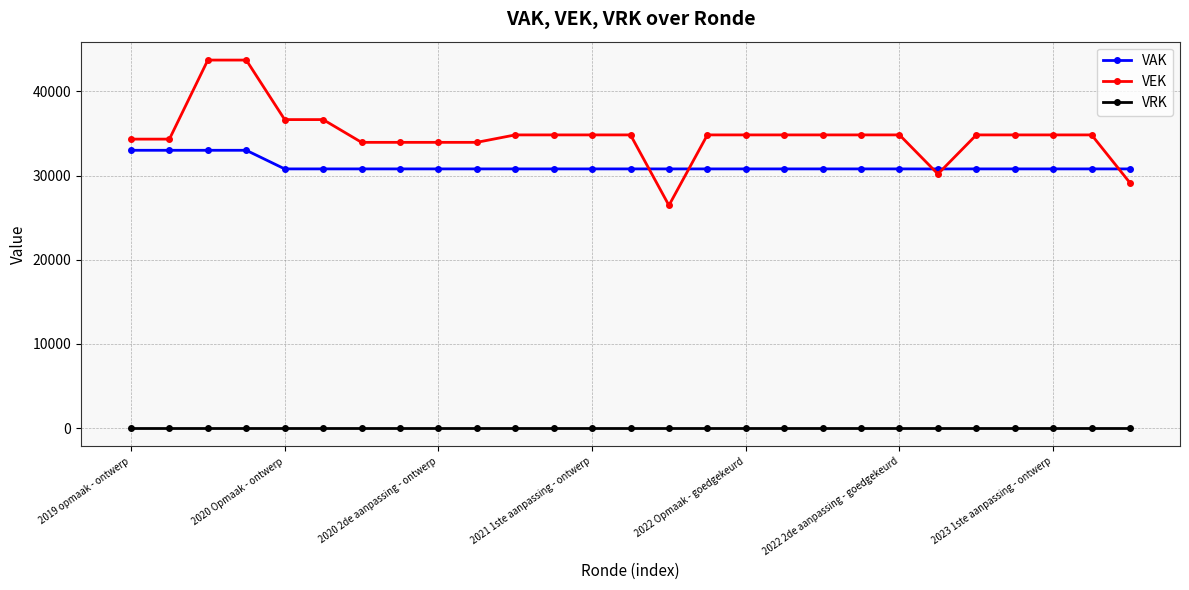

Which series has the largest range (max minus min)?

VEK